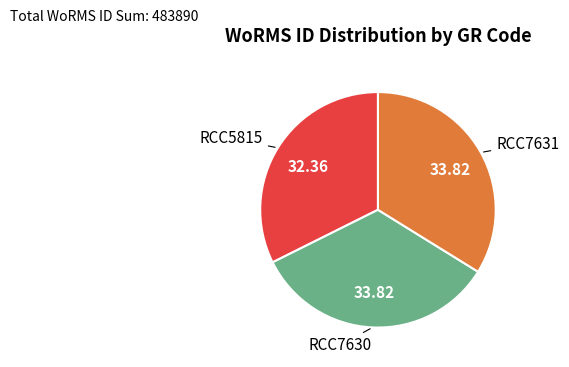

Is there any slice that represents more than half of the pie?

No